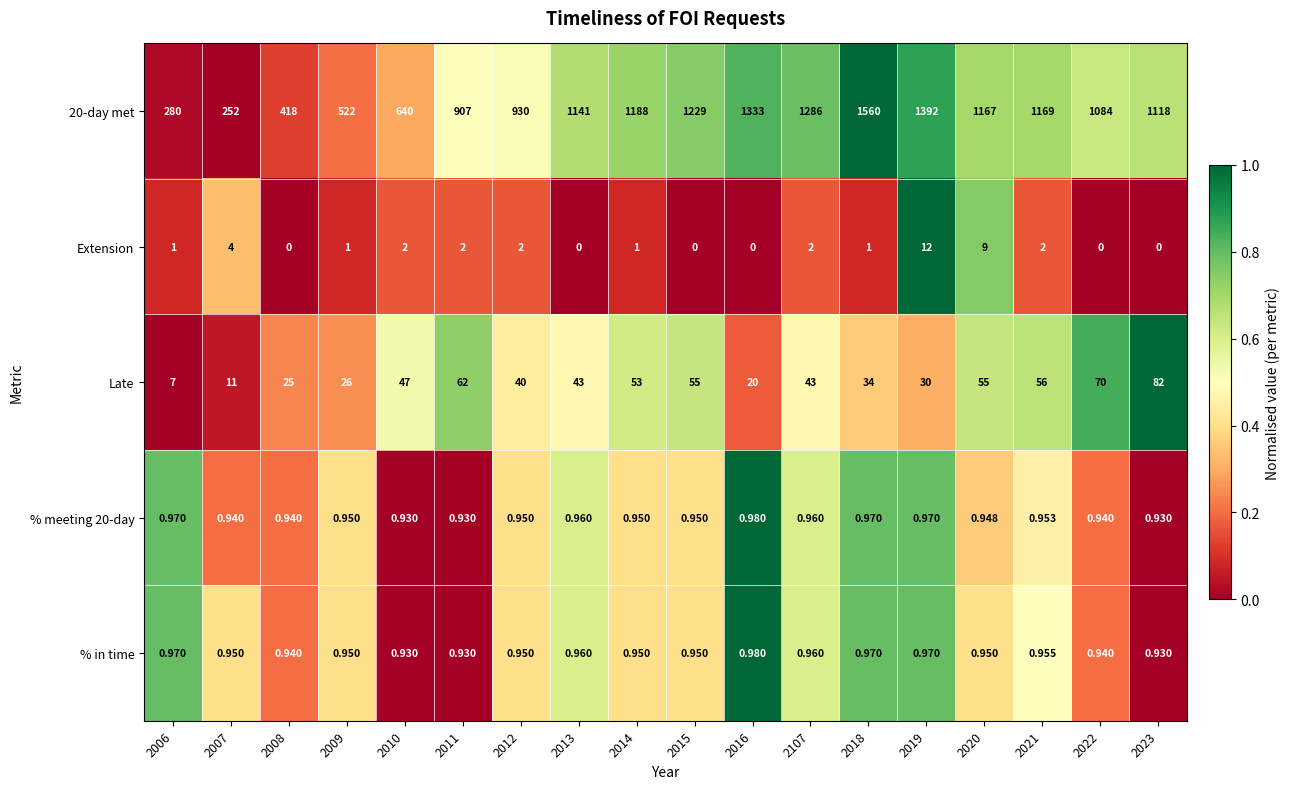

What is the difference between the highest and lowest values at 2107?

1285.0